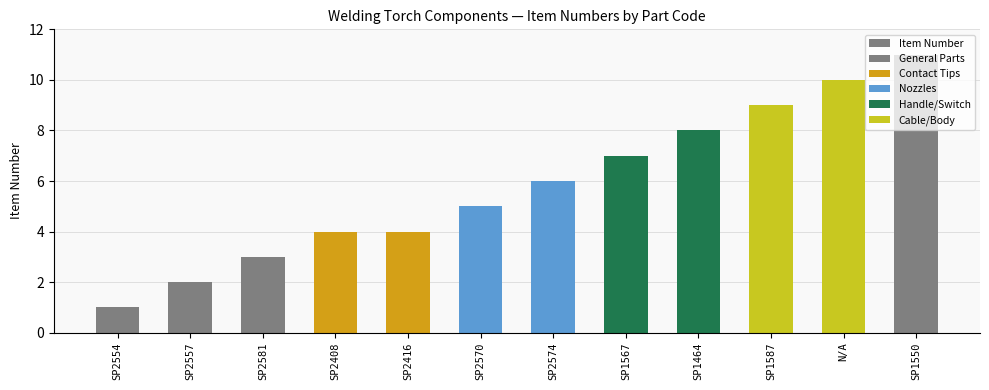

What is the sum of all values?

70